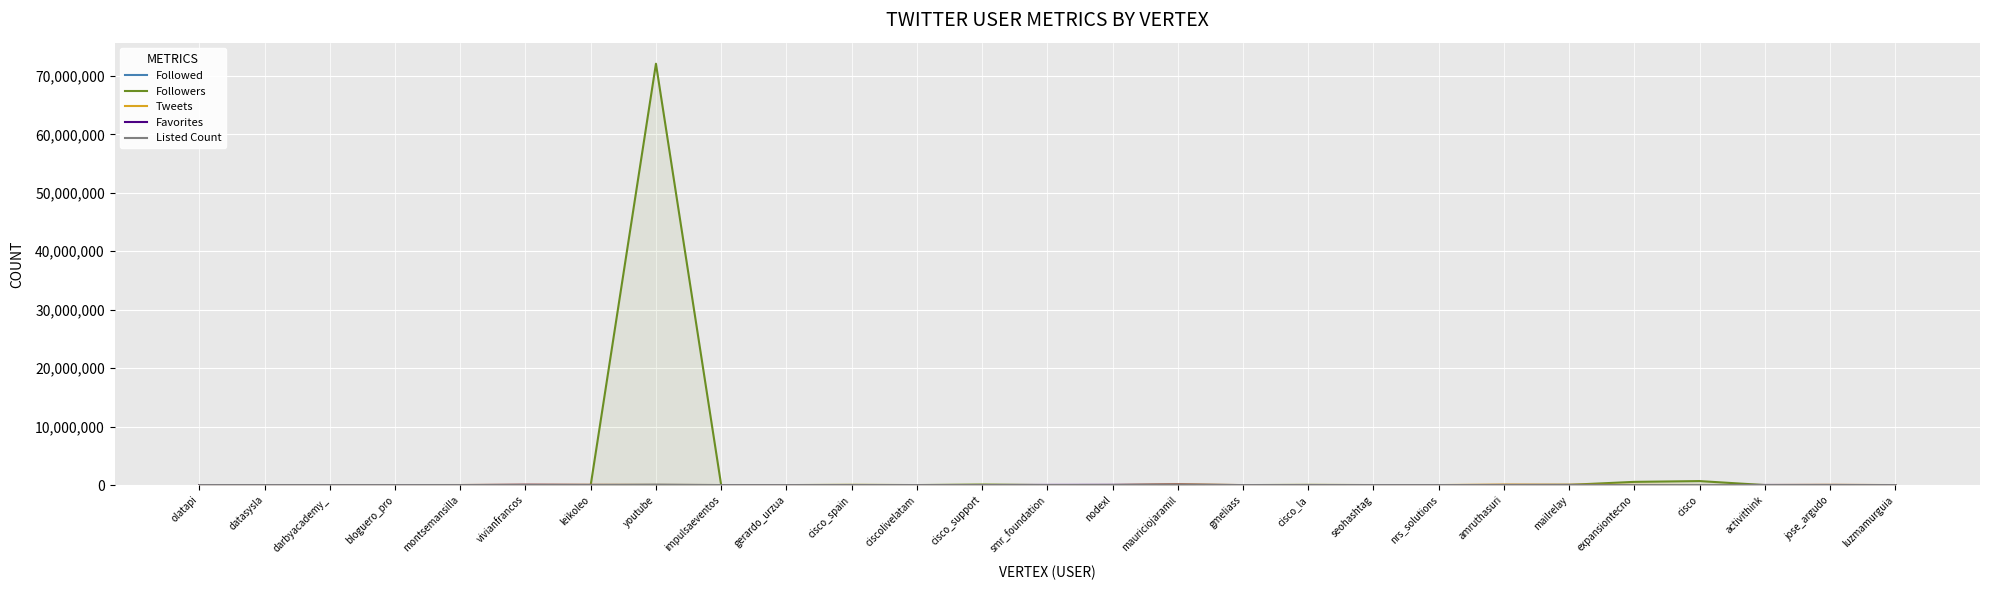

Is the value of Tweets at gerardo_urzua greater than the value of Followed at luzmamurguia?

No